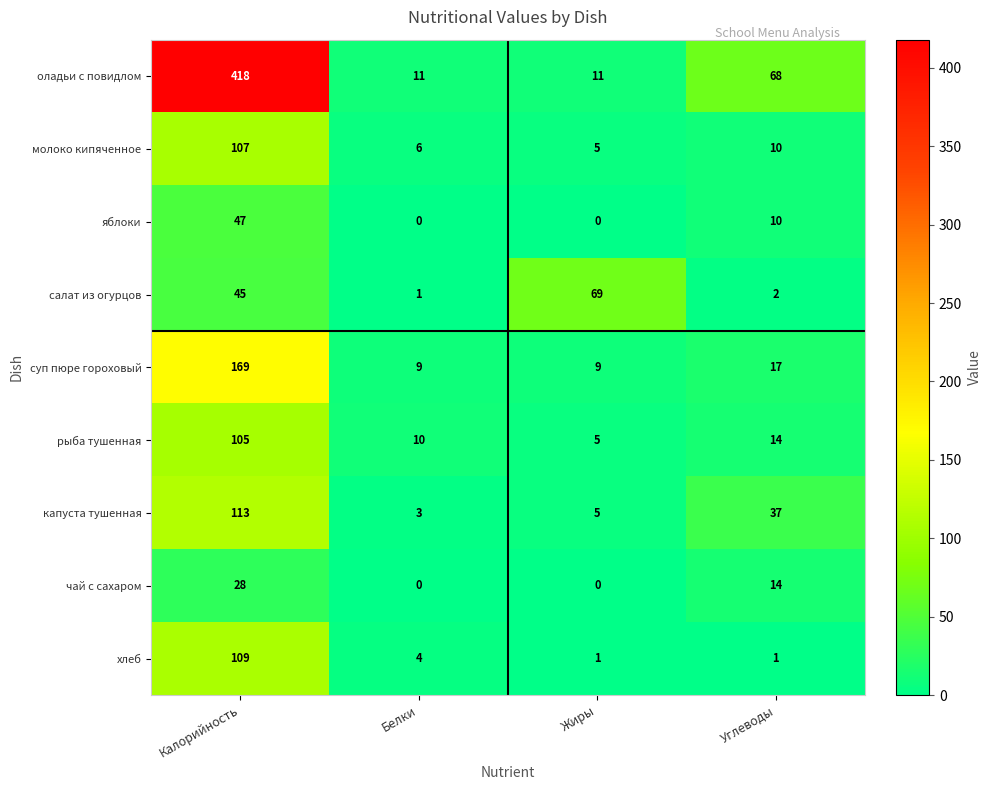

Rank the series by their maximum value, from highest to lowest.

оладьи с повидлом, суп пюре гороховый, капуста тушенная, хлеб, молоко кипяченное, рыба тушенная, салат из огурцов, яблоки, чай с сахаром